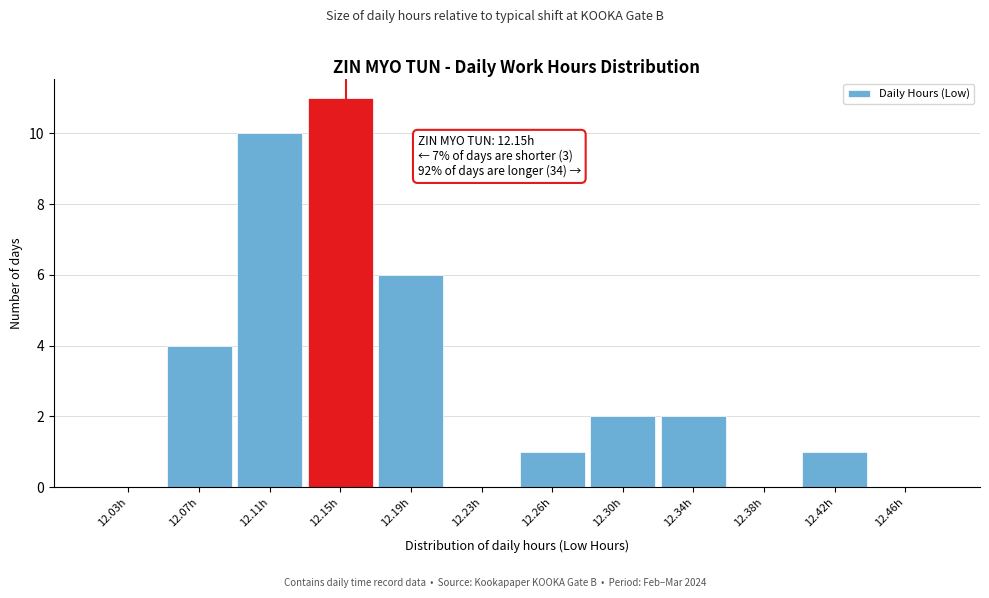

Over which range of the x-axis is the bar tallest?

12.130 to 12.165